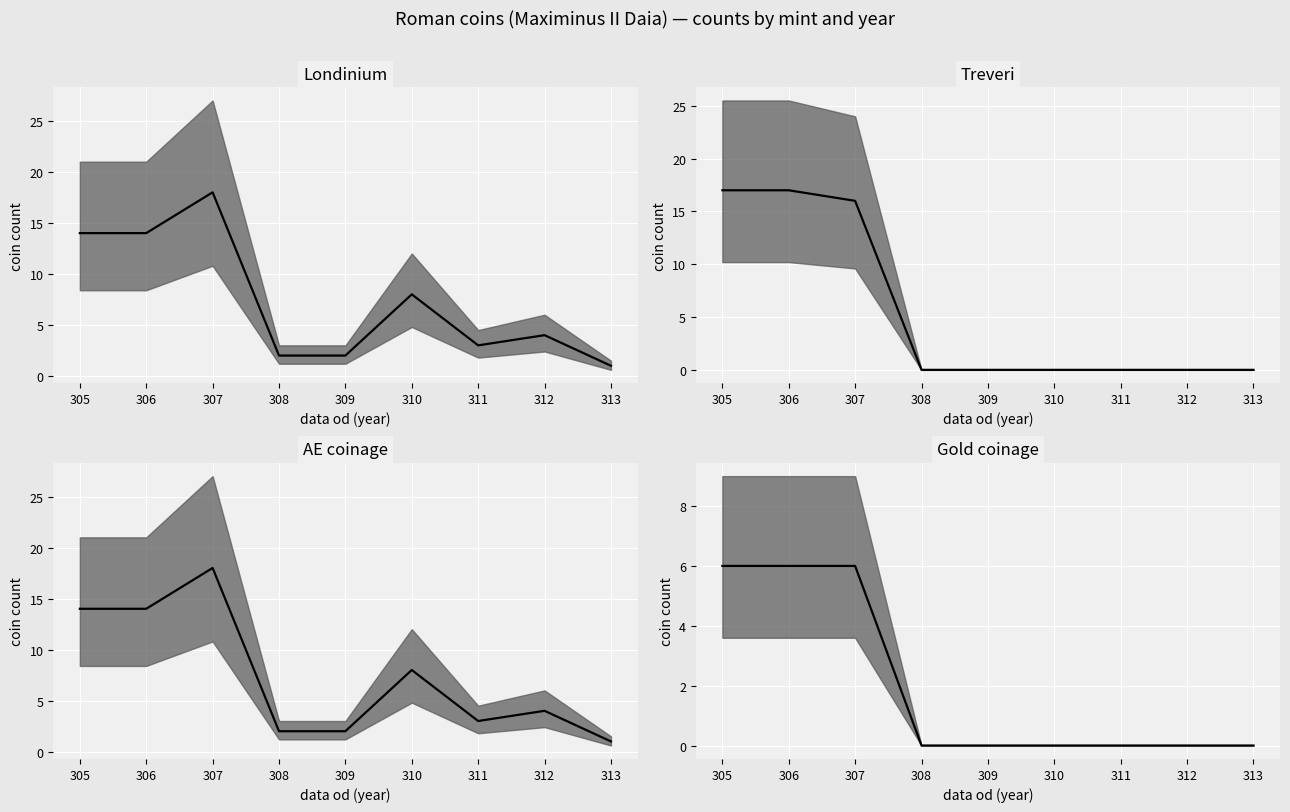

Which series has the largest total across all categories?

Londinium median